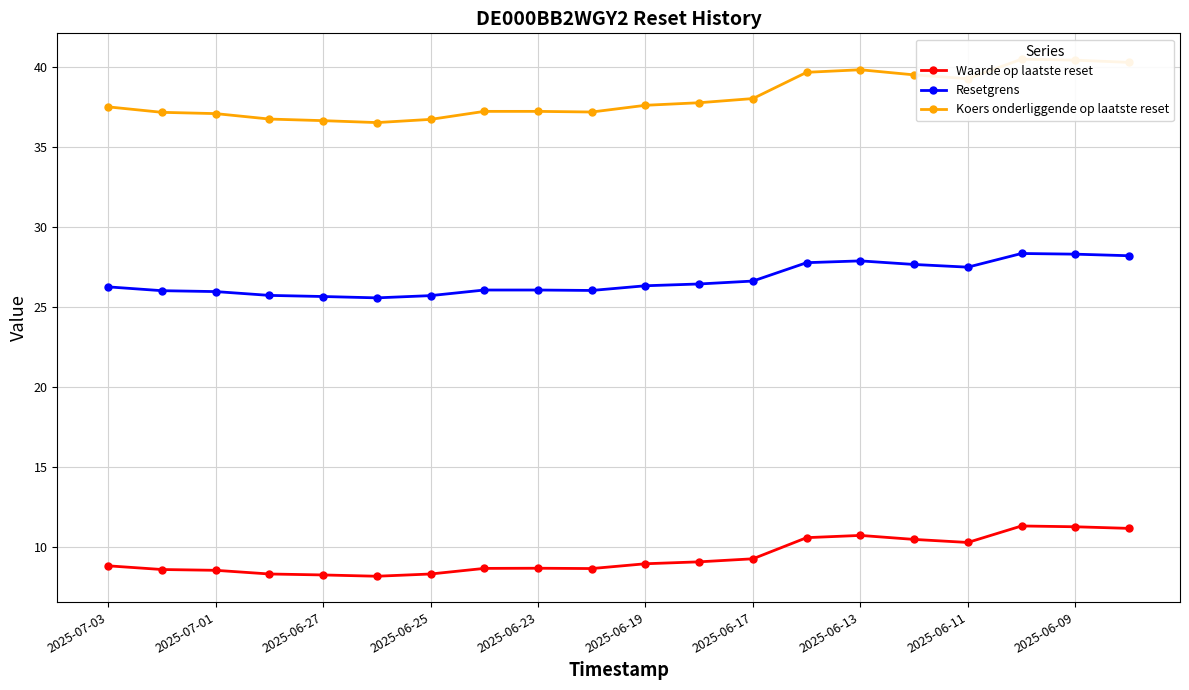

Count the Resetgrens values in the range 25 to 27.

13